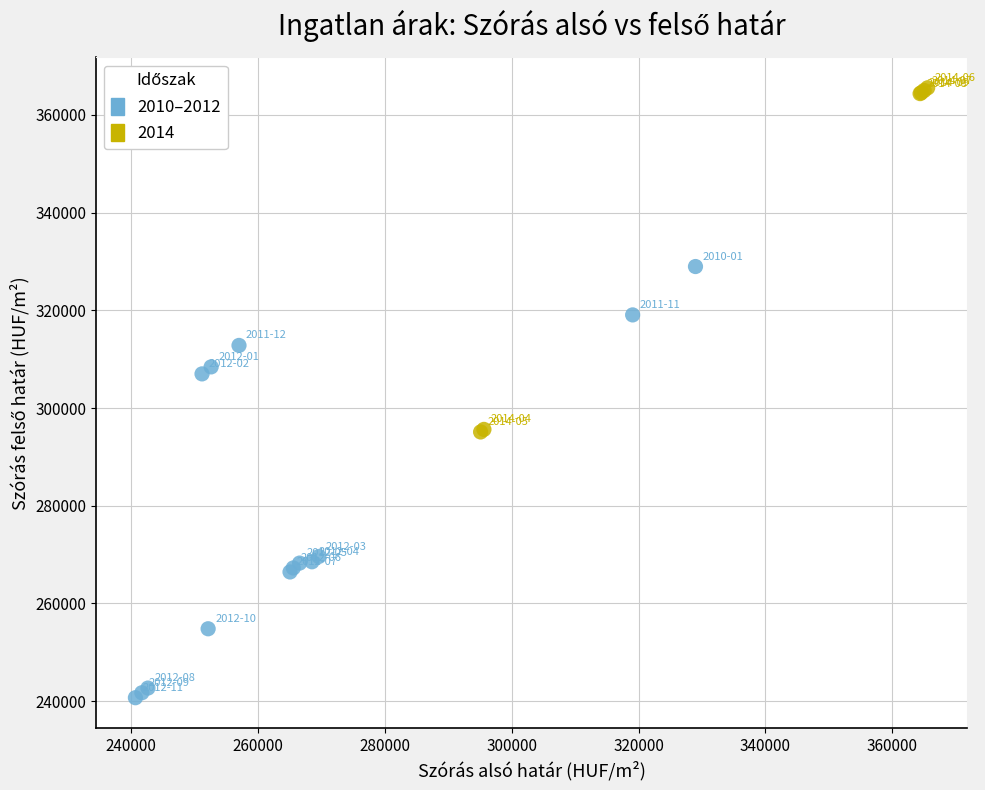

Which series reaches the minimum Y coordinate?

2010–2012